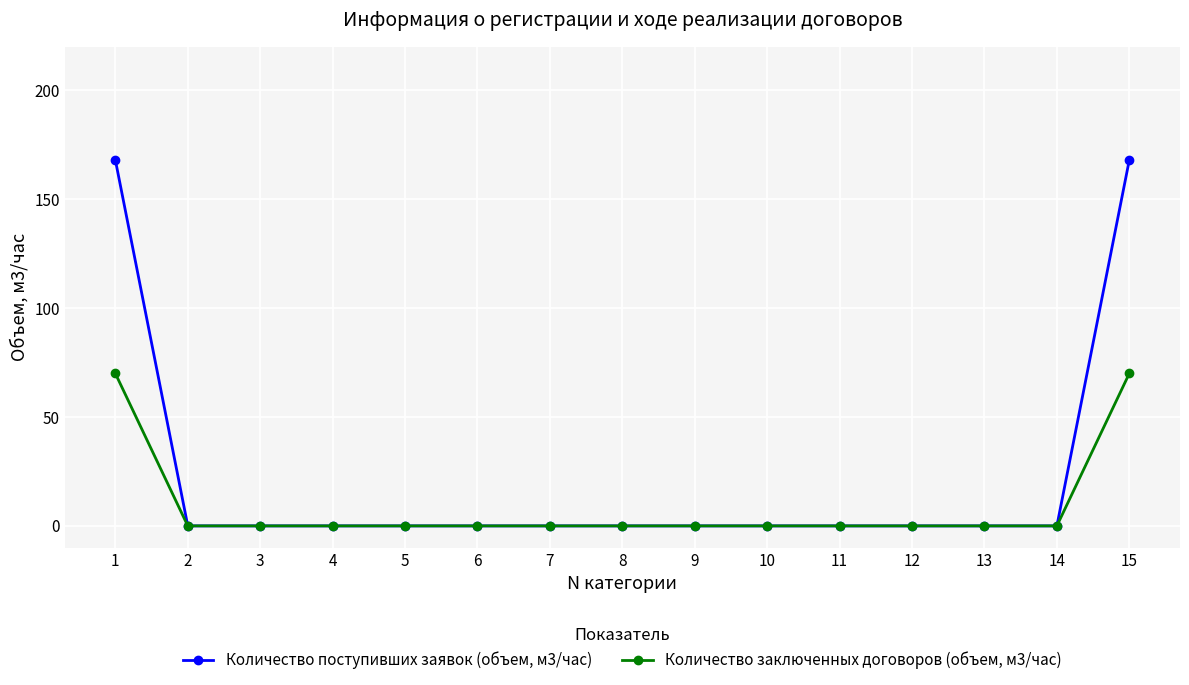

The Количество поступивших заявок (объем, м3/час) series shows 0 at 10. True or false?

True